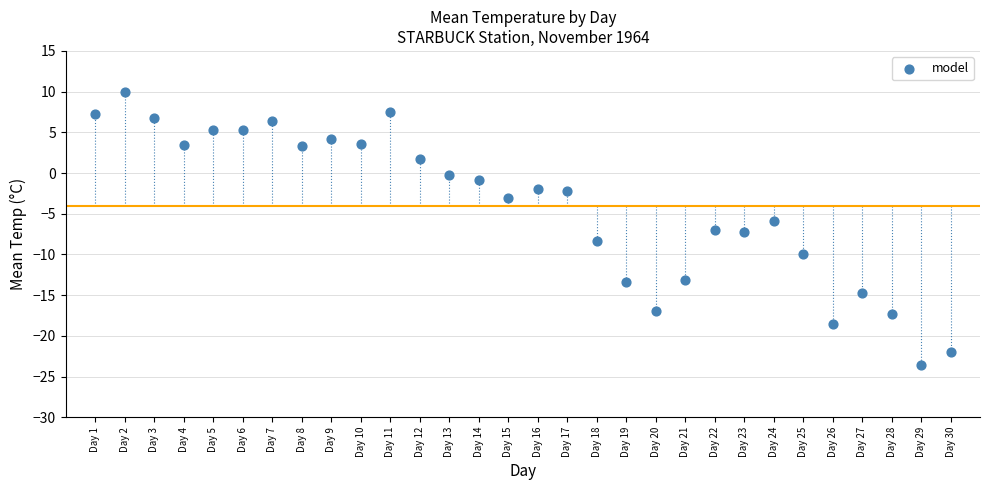

What is the range of Y values (max minus min)?

33.6